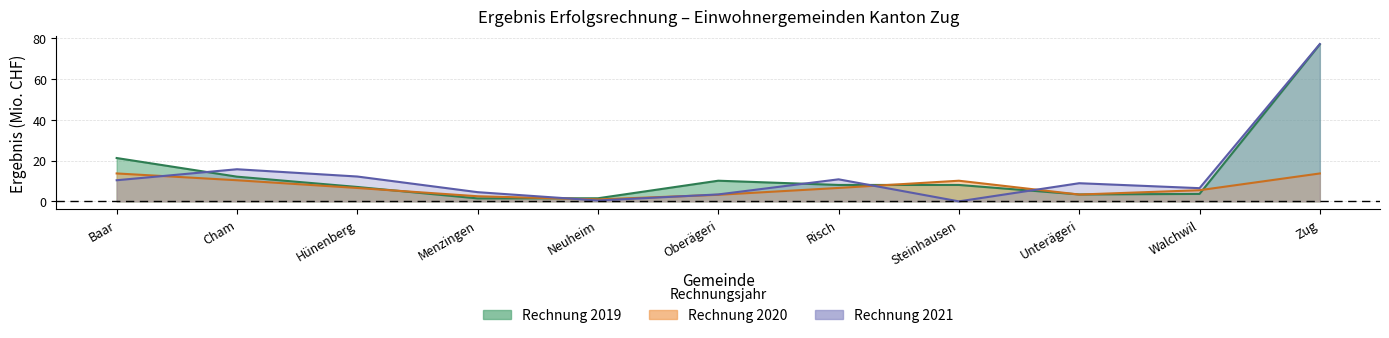

How many data points in Rechnung 2019 are above 8?

6